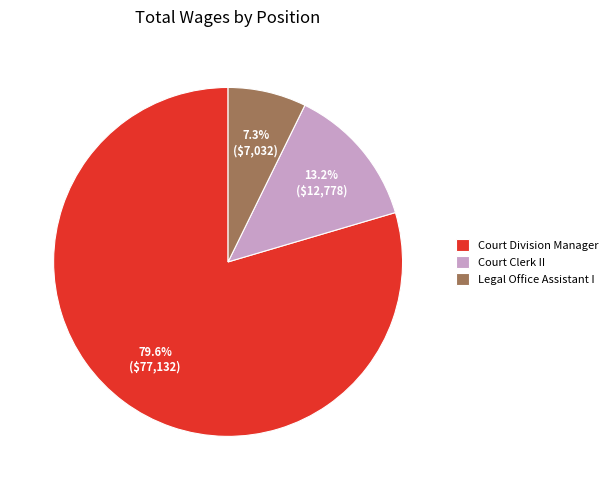

Which slice is the smallest?

Legal Office Assistant I